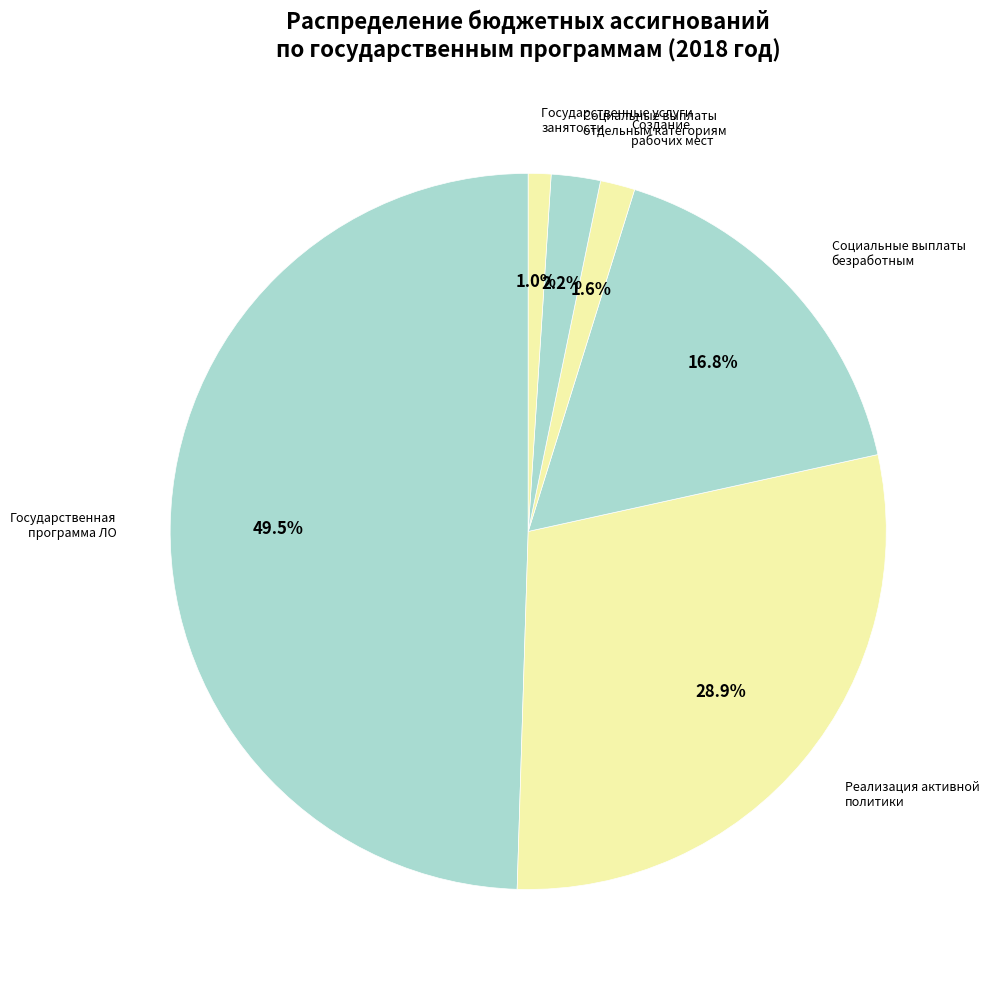

Count the number of slices in the pie.

6